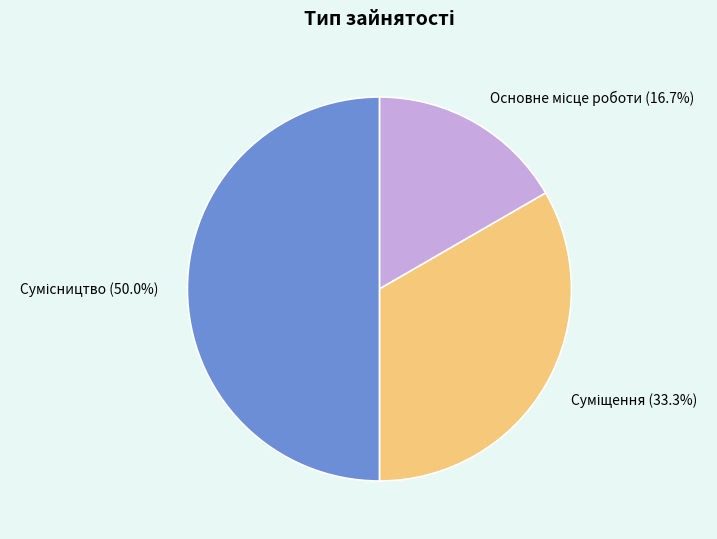

Does Суміщення represent more than half of the total?

No